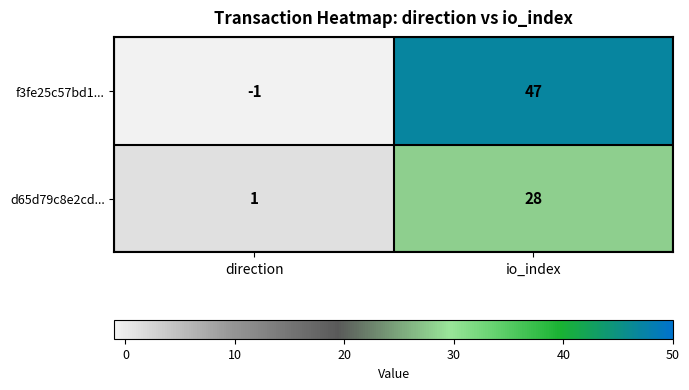

What is the smallest value displayed?

-1